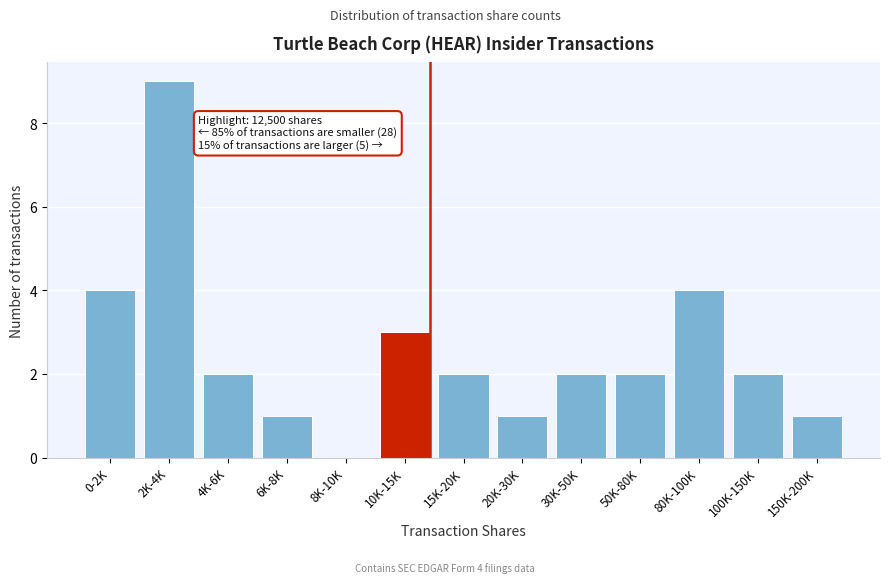

Reading left to right, list all the values displayed in this chart.

0-2K=4	2K-4K=9	4K-6K=2	6K-8K=1	8K-10K=0	10K-15K=3	15K-20K=2	20K-30K=1	30K-50K=2	50K-80K=2	80K-100K=4	100K-150K=2	150K-200K=1